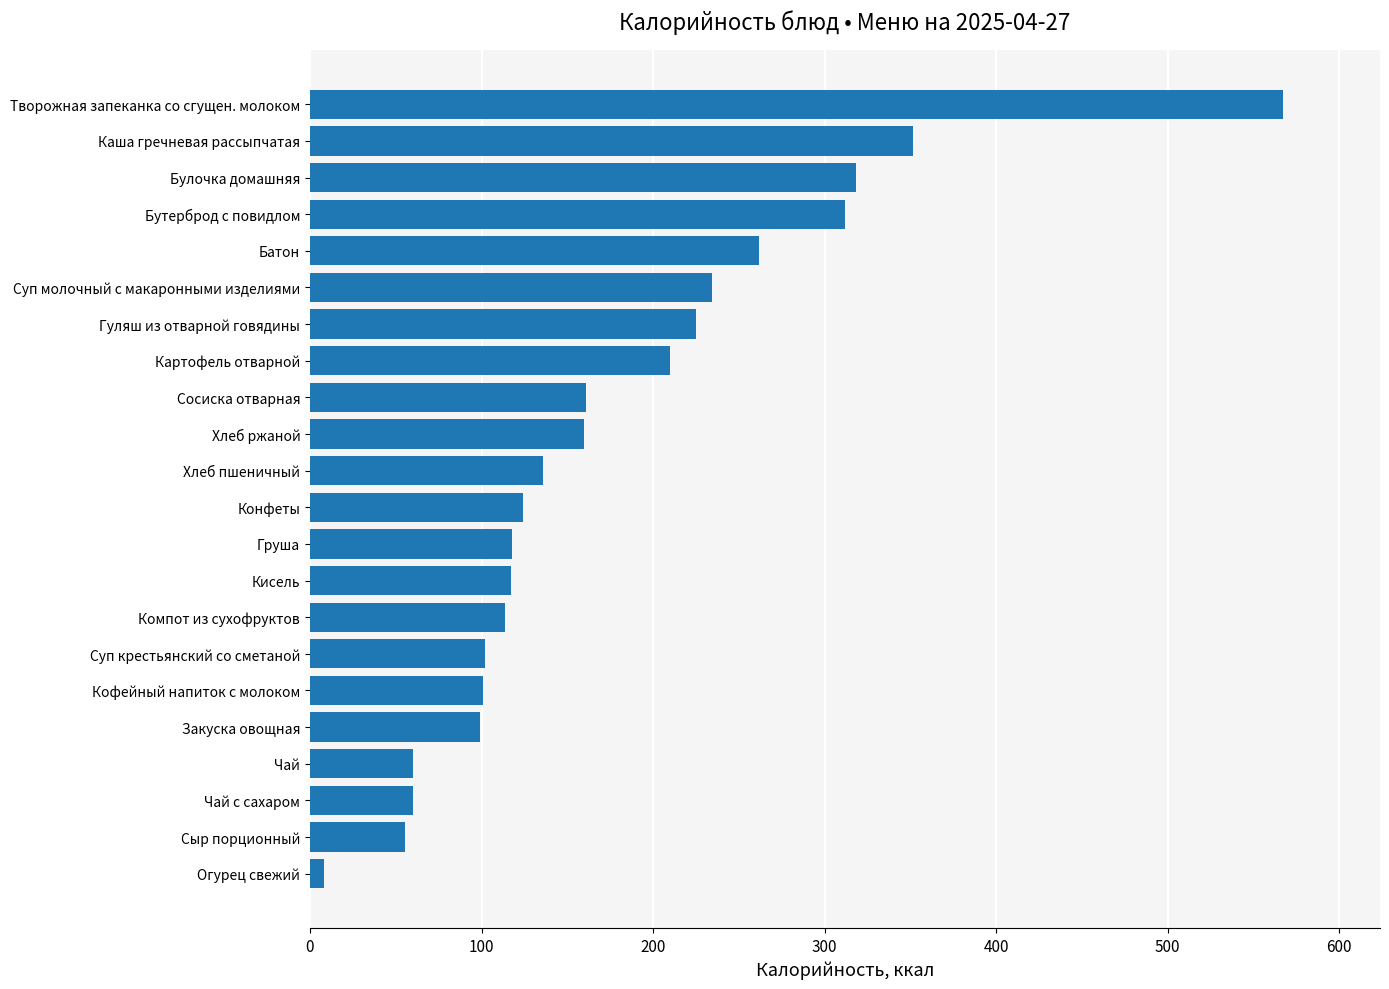

What is the difference between the maximum and second lowest values?

511.5